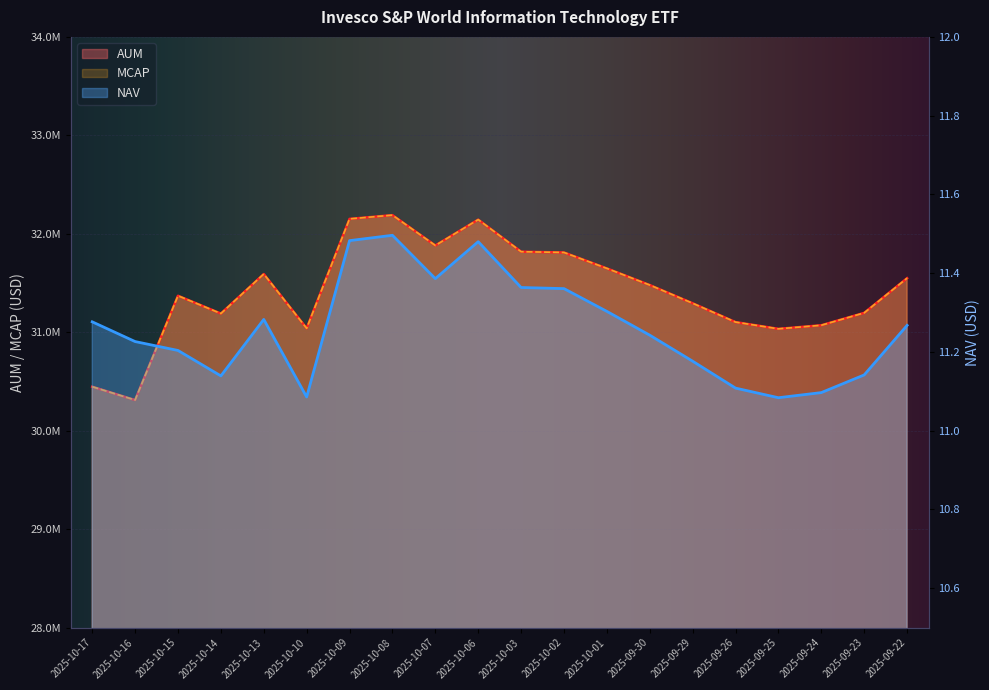

At which label does MCAP first exceed 31479084?

2025-10-13